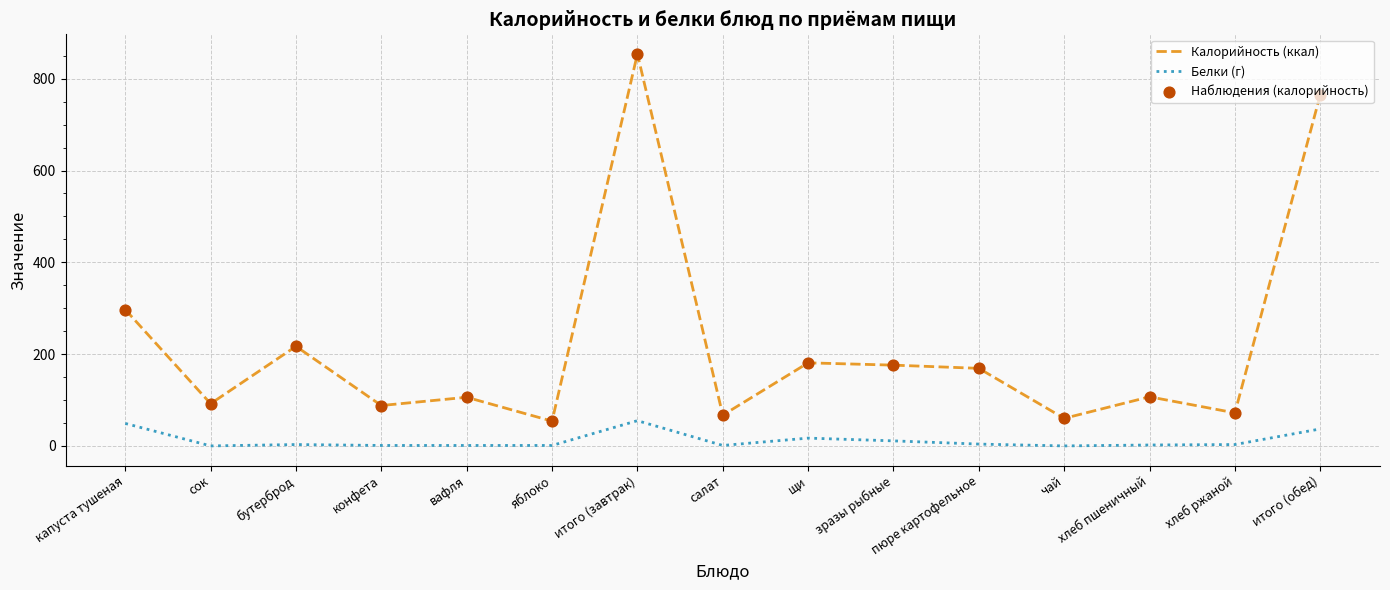

Which series changed the most between бутерброд and конфета?

Калорийность (ккал)